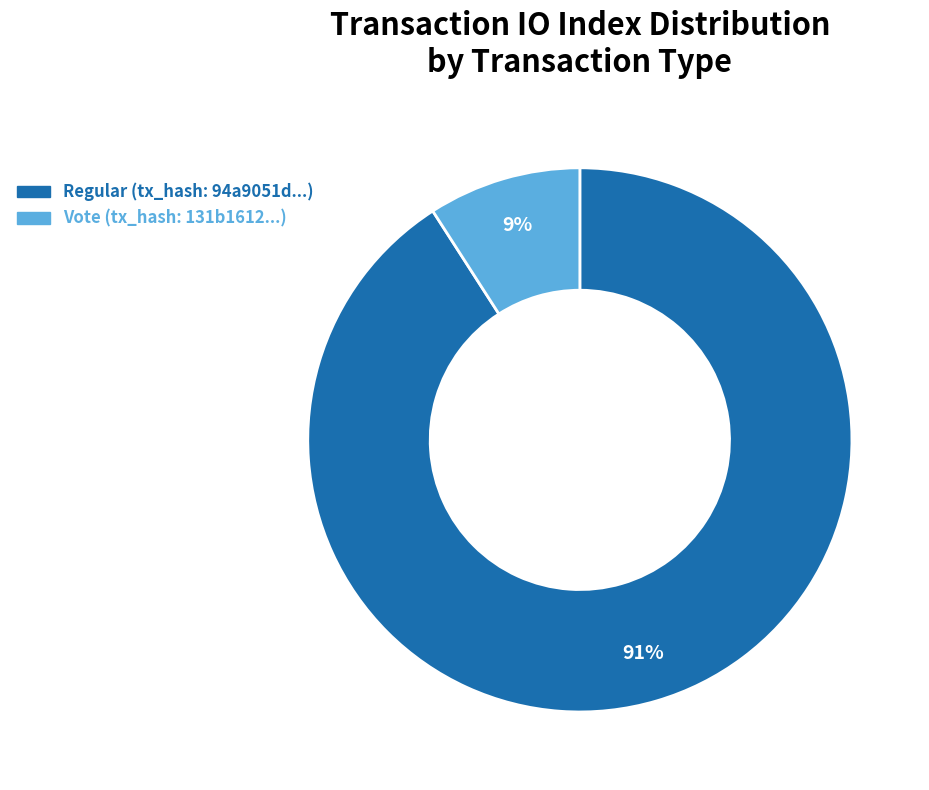

To the nearest percent, what is the average slice percentage?

50%